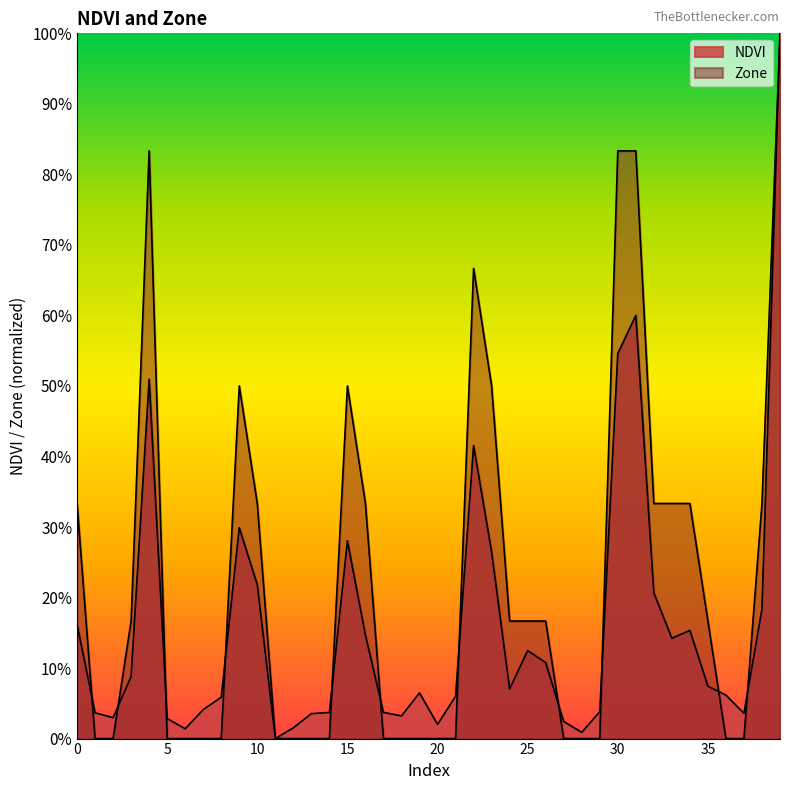

Between which two adjacent categories do Zone and NDVI first intersect?

0 and 1